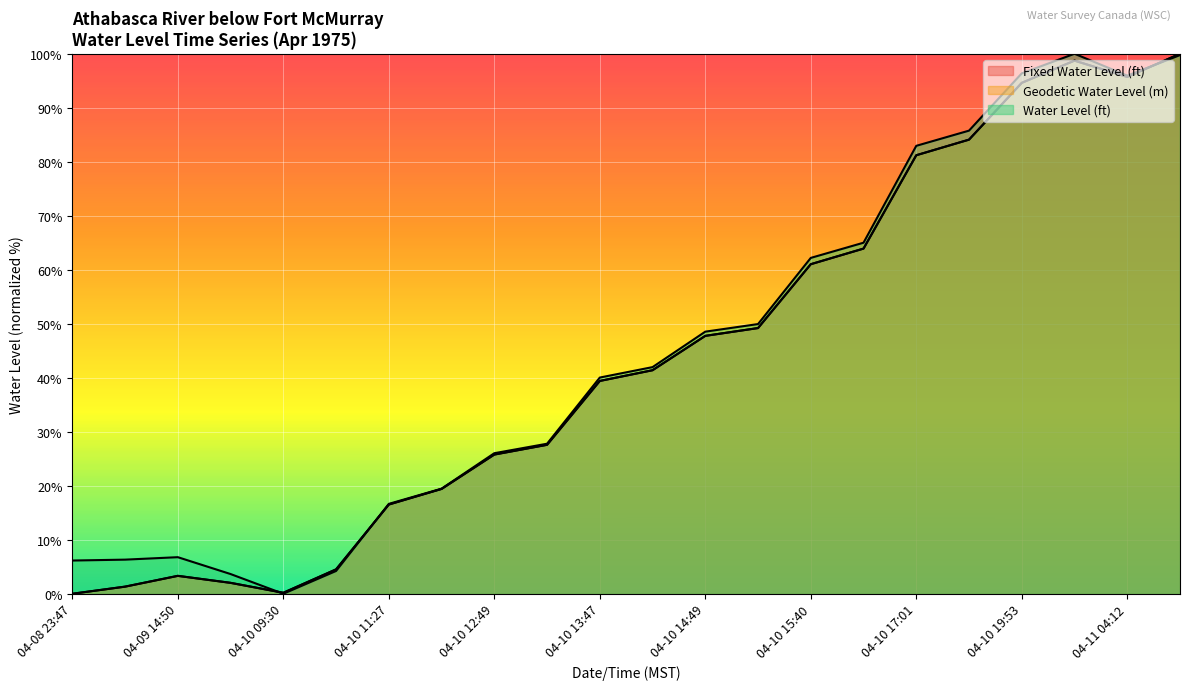

What is the difference between the maximum and minimum values in the Water Level (ft) series?

100.0